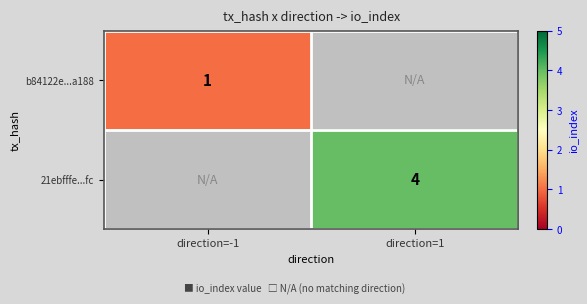

Is it true that 21ebfffe...fc equals 4 at direction=1?

True